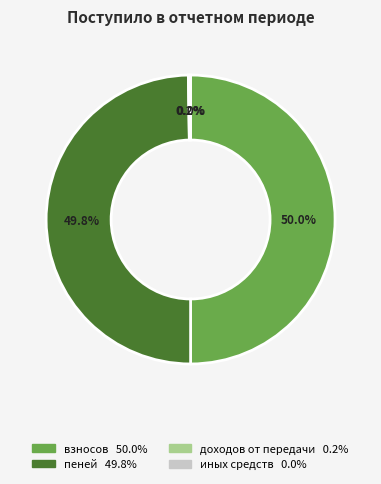

Does any single category account for the majority?

No